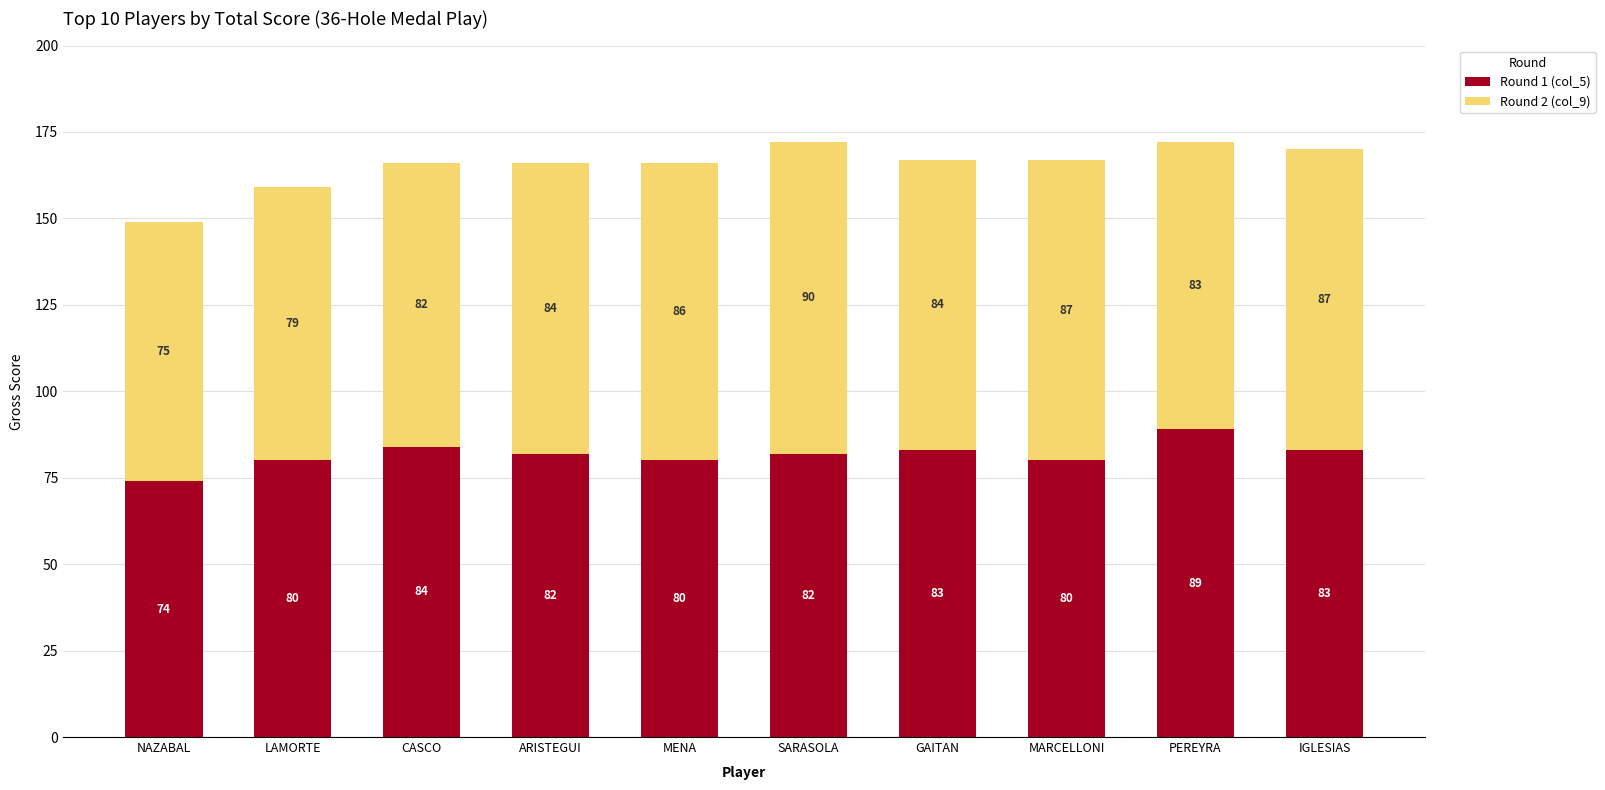

What is the maximum value for Round 1 (col_5)?

89